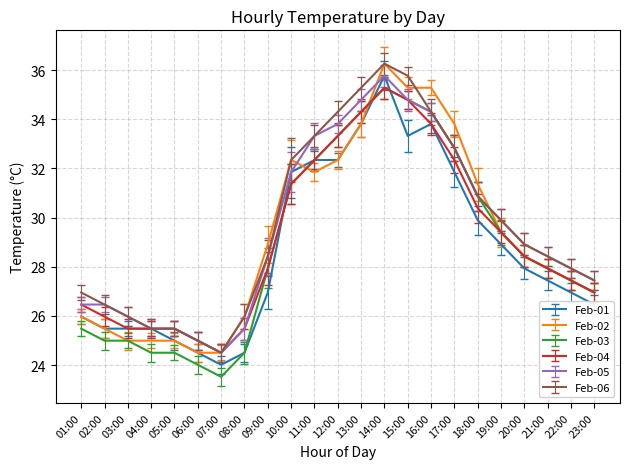

What position from the right is 05:00?

19